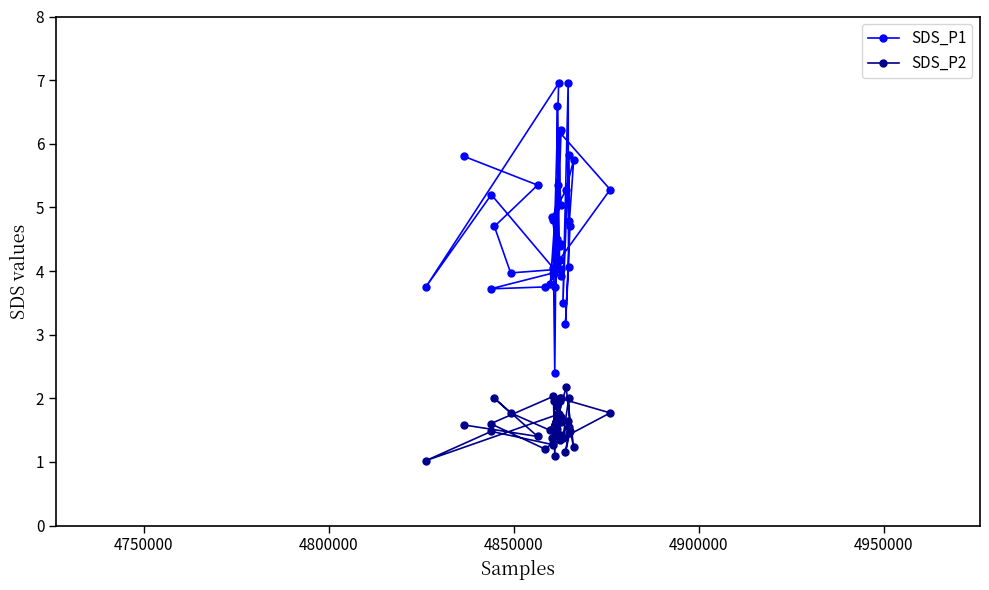

What is the sum of all SDS_P2 values?

63.1